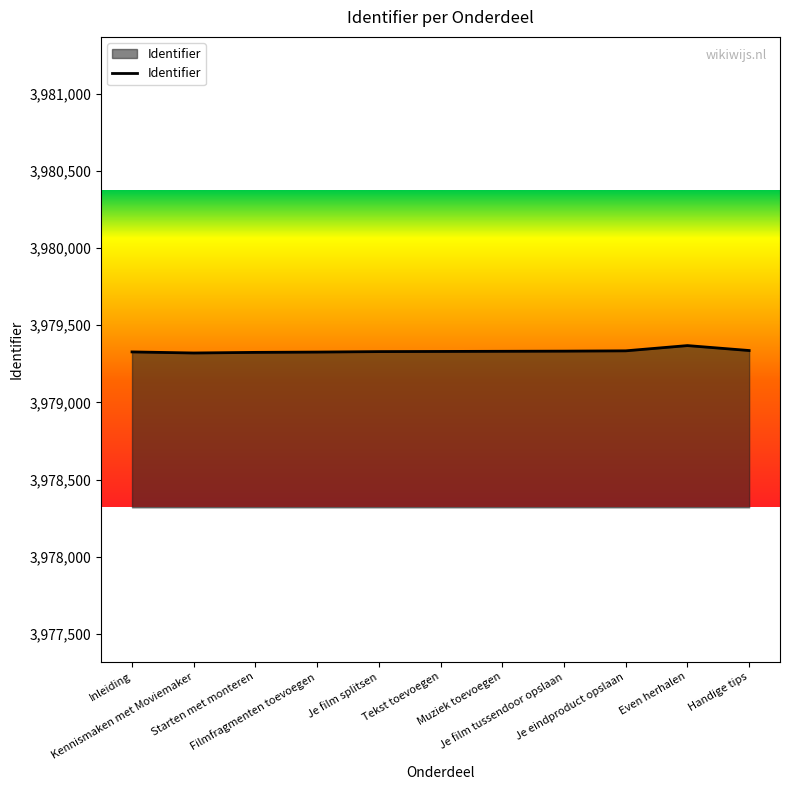

How many lines are shown in the chart?

1